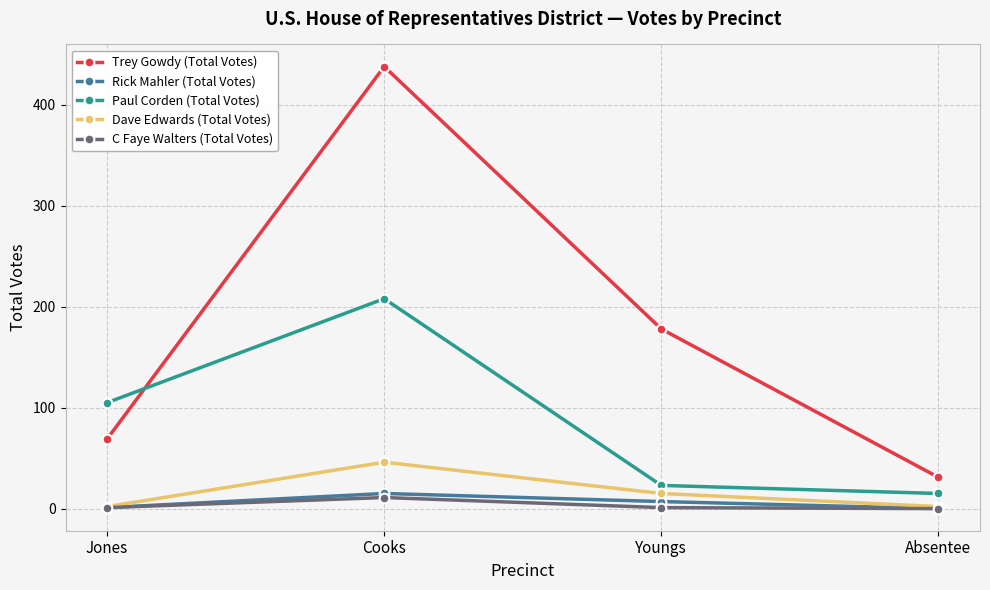

At which category does Dave Edwards (Total Votes) reach its first local peak?

Cooks